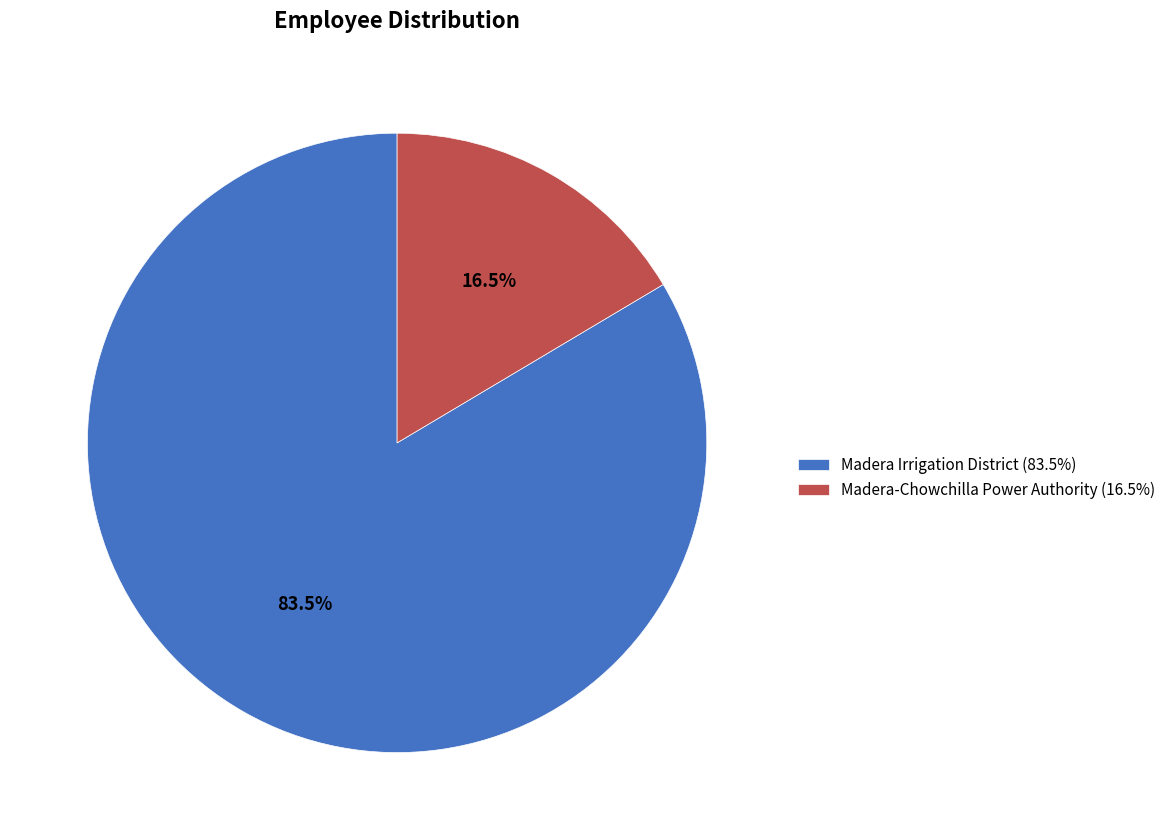

Which has a higher value, Madera Irrigation District (83.5%) or Madera-Chowchilla Power Authority (16.5%)?

Madera Irrigation District (83.5%)